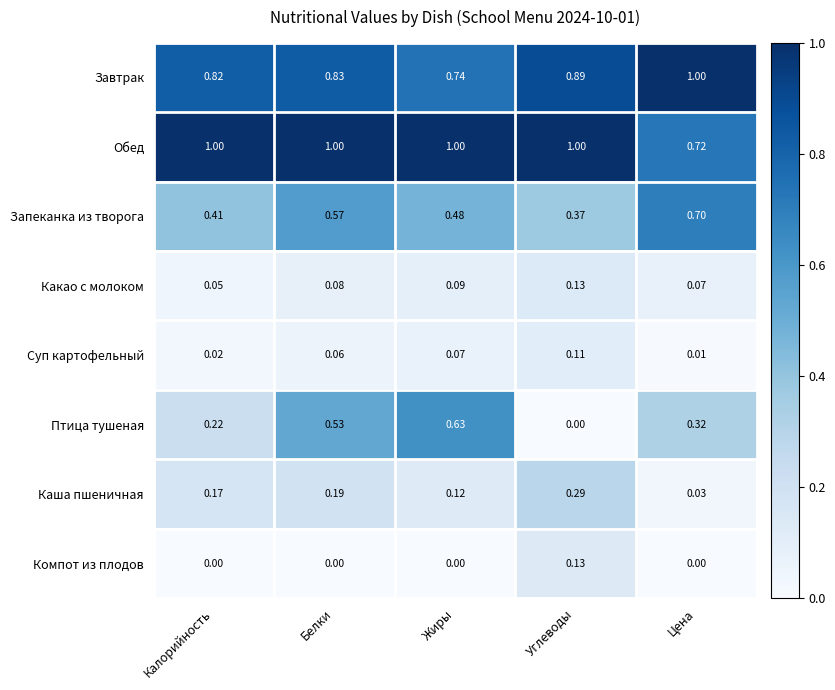

Between Жиры and Углеводы, which series saw the biggest shift?

Птица тушеная